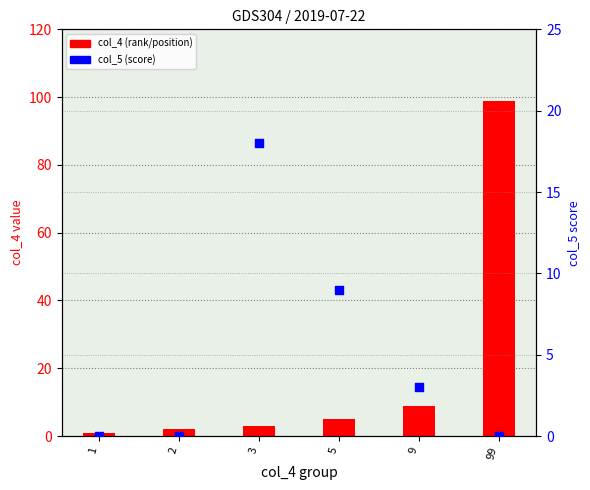

At which category is the sum across all series the highest?

99